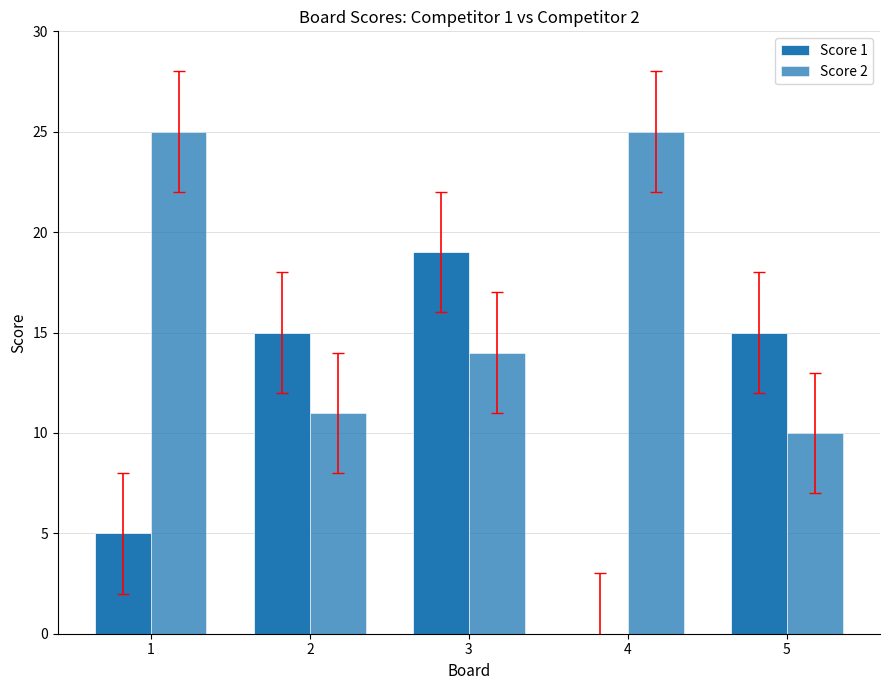

Reading left to right, extract all data points from this chart.

Score 1: 1=5	2=15	3=19	4=0	5=15
Score 2: 1=25	2=11	3=14	4=25	5=10